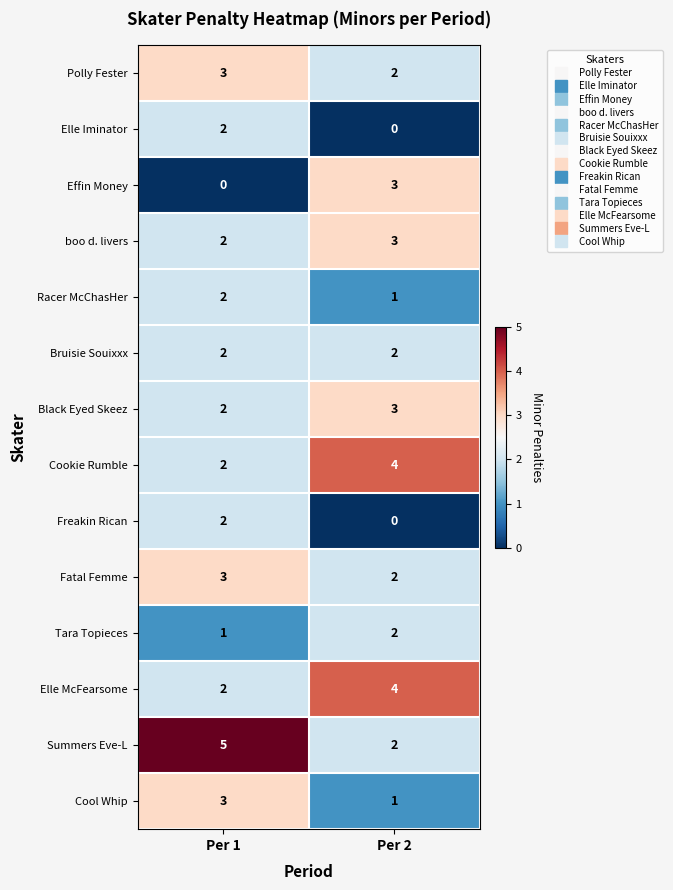

What is the sum of all Effin Money values?

3